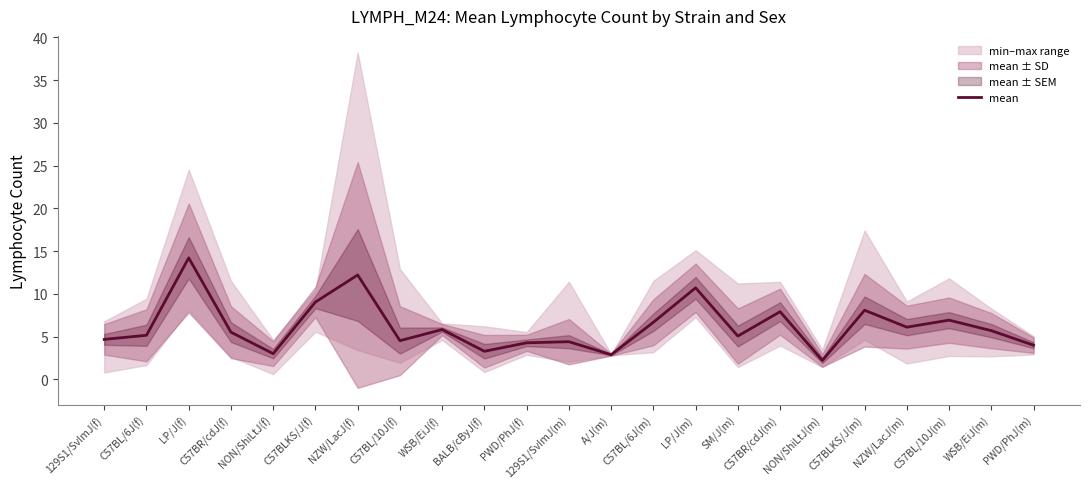

What is the difference between the second highest and second lowest values?

9.3